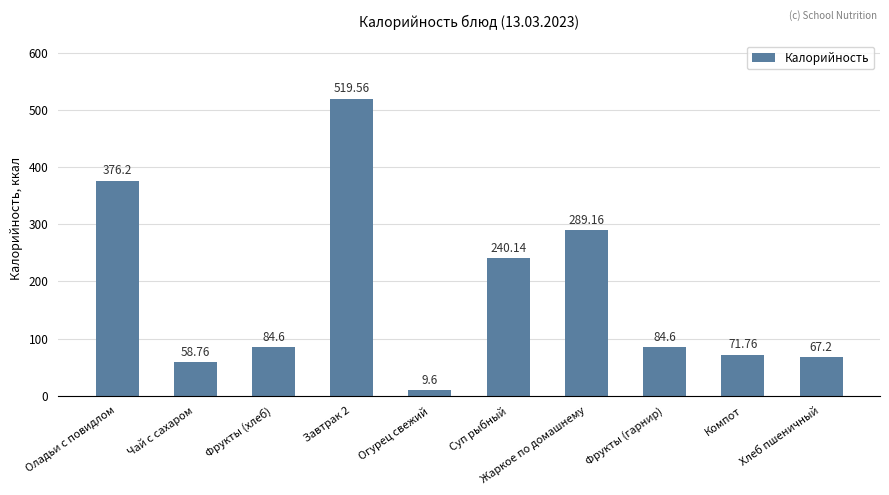

Count the number of categories in the chart.

10